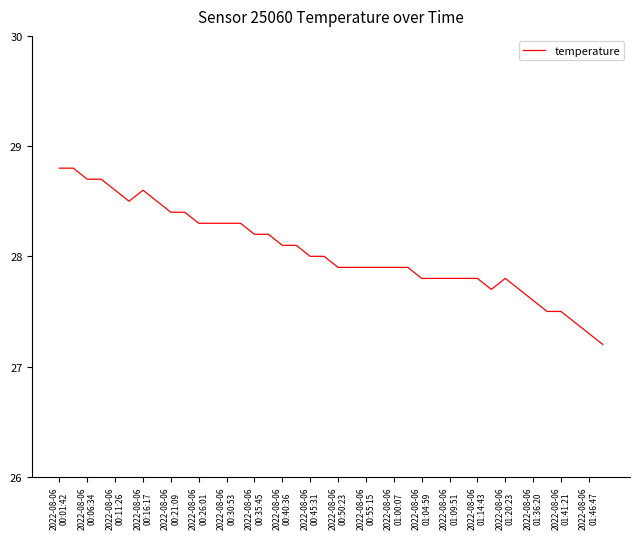

What is the difference between the maximum and minimum values?

1.6